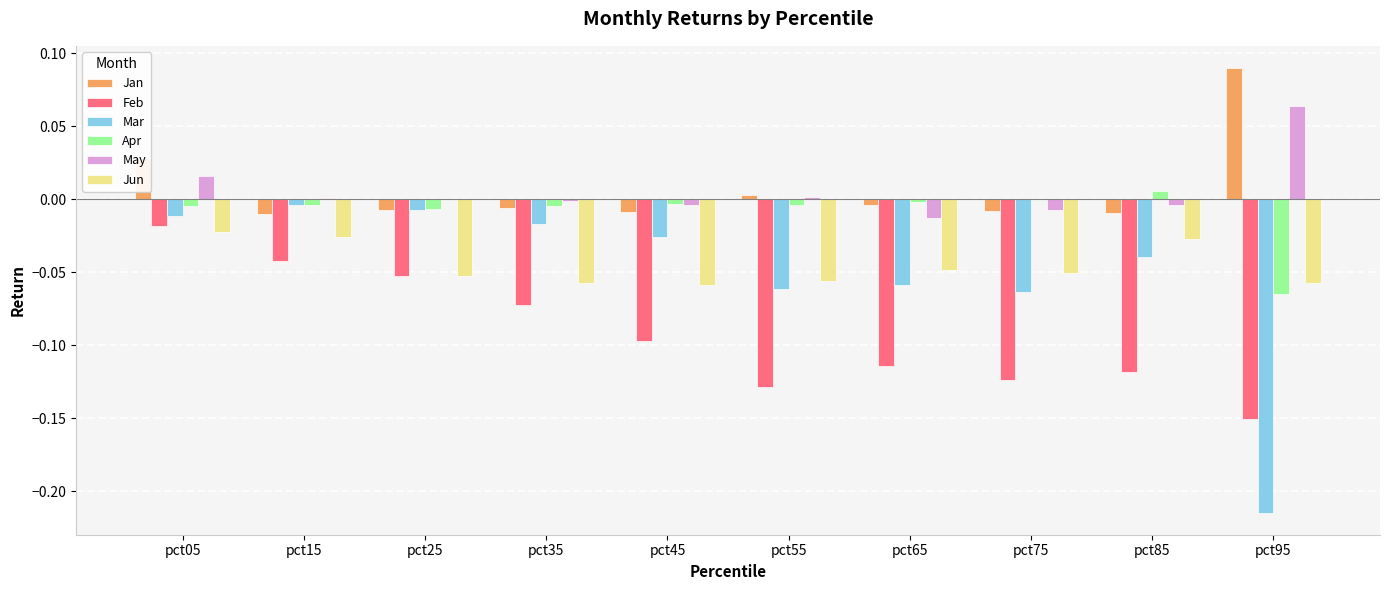

Is the value of Jun at pct45 greater than the value of May at pct35?

No